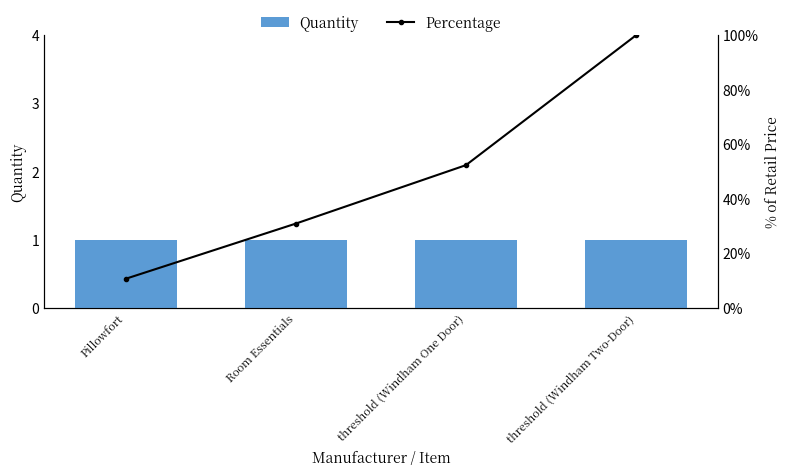

Reading left to right, what are all the values shown in this chart?

Quantity: 1.0	1.0	1.0	1.0
Percentage: 10.7	31.0	52.4	100.0